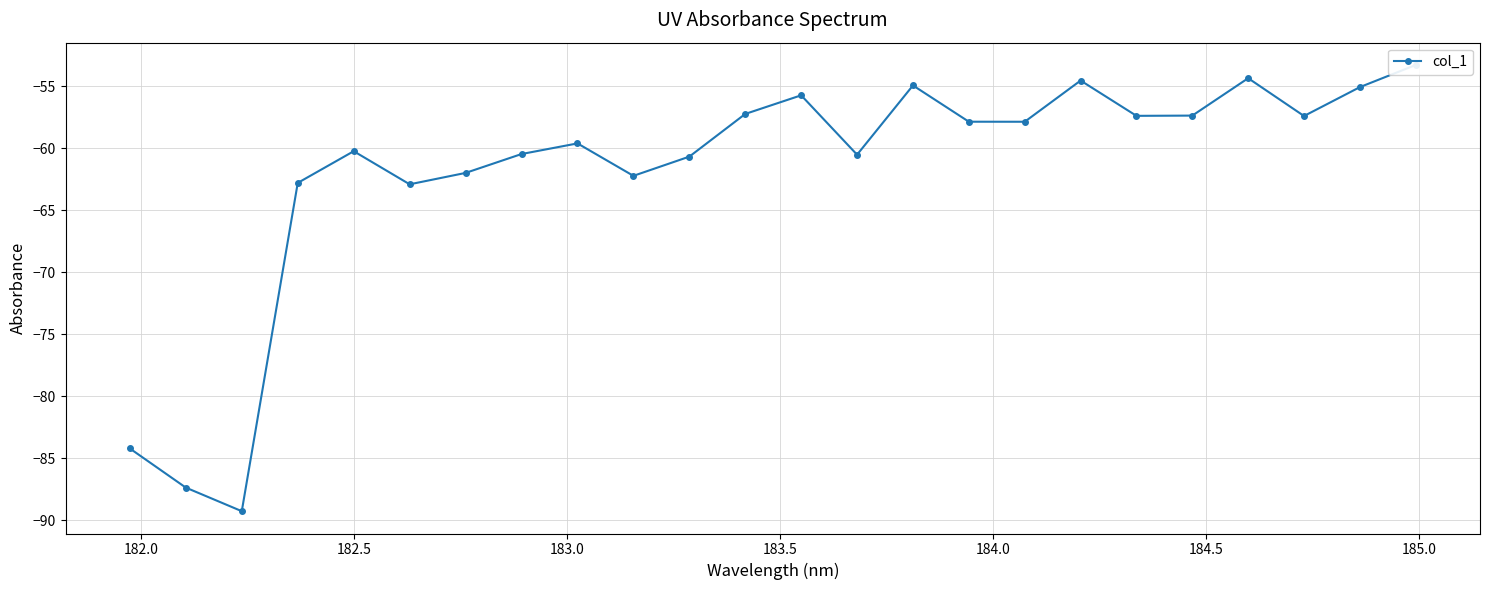

Which has a higher value, 183.5 or 183.0?

183.5